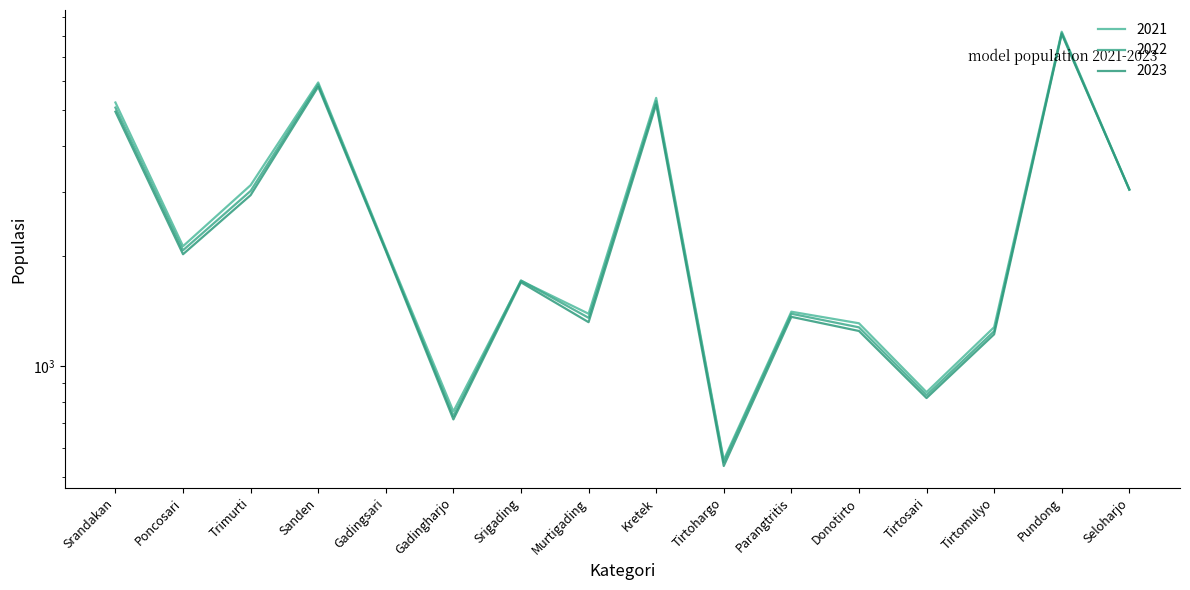

What is the minimum value for 2022?

549